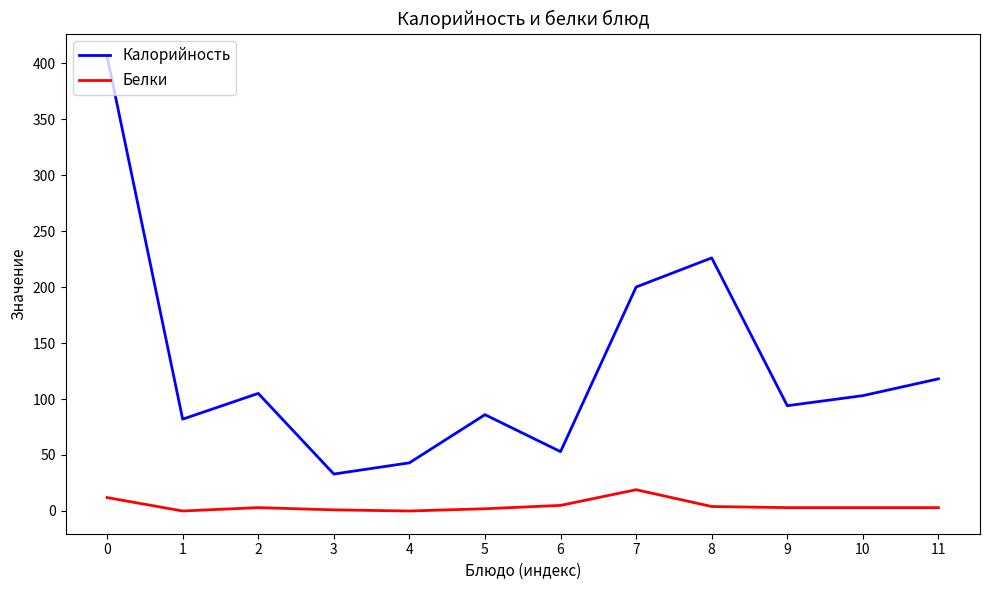

What is the difference between the second highest and second lowest values in the Белки series?

12